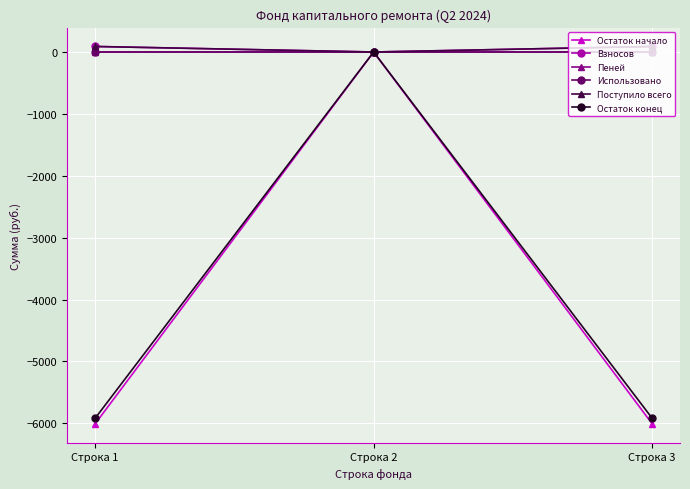

How many values in Поступило всего are above zero?

2